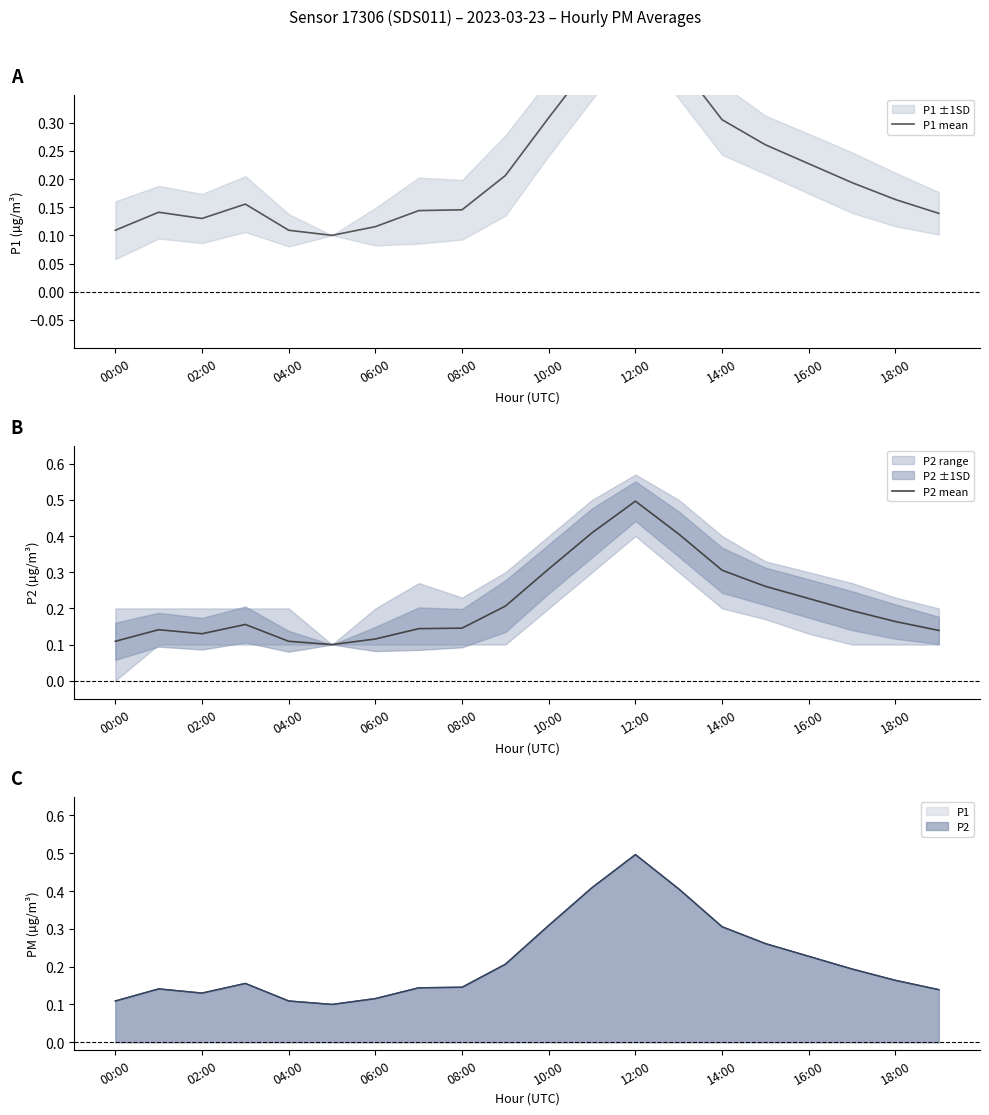

What is the highest value of the P2 mean series?

0.5